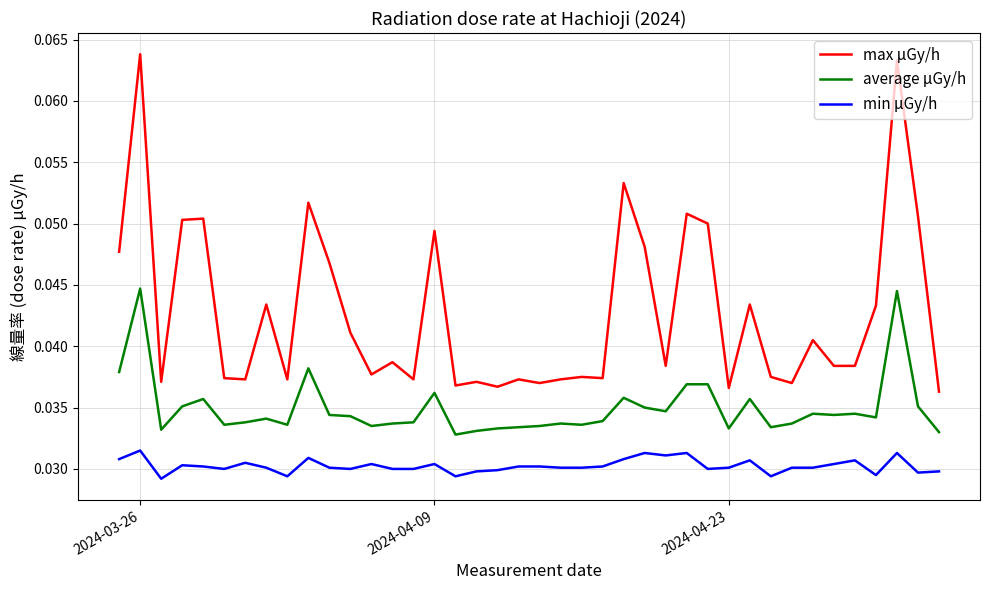

Which series has the largest range (max minus min)?

max μGy/h